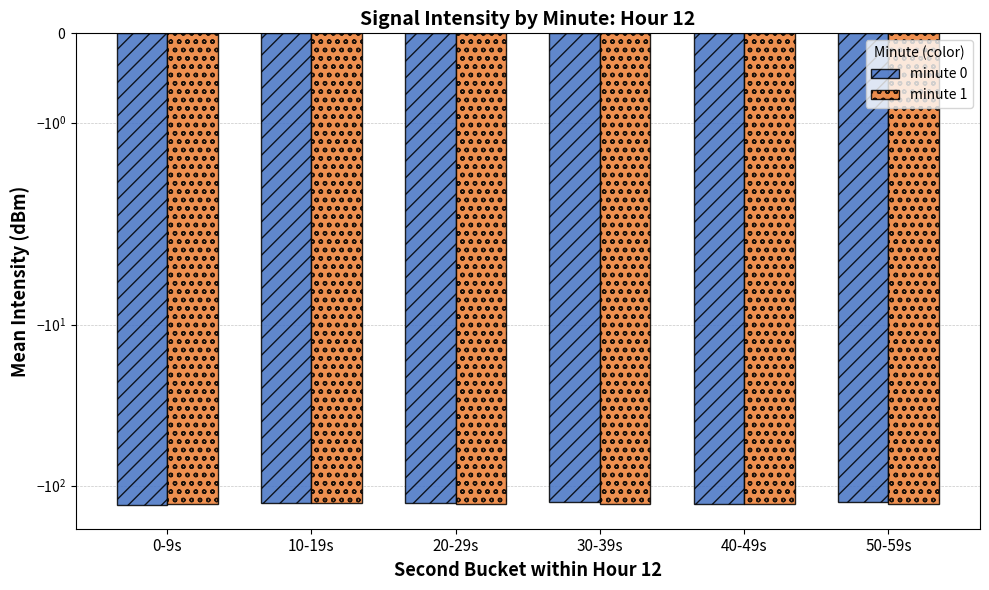

Which series has the largest range (max minus min)?

minute 0